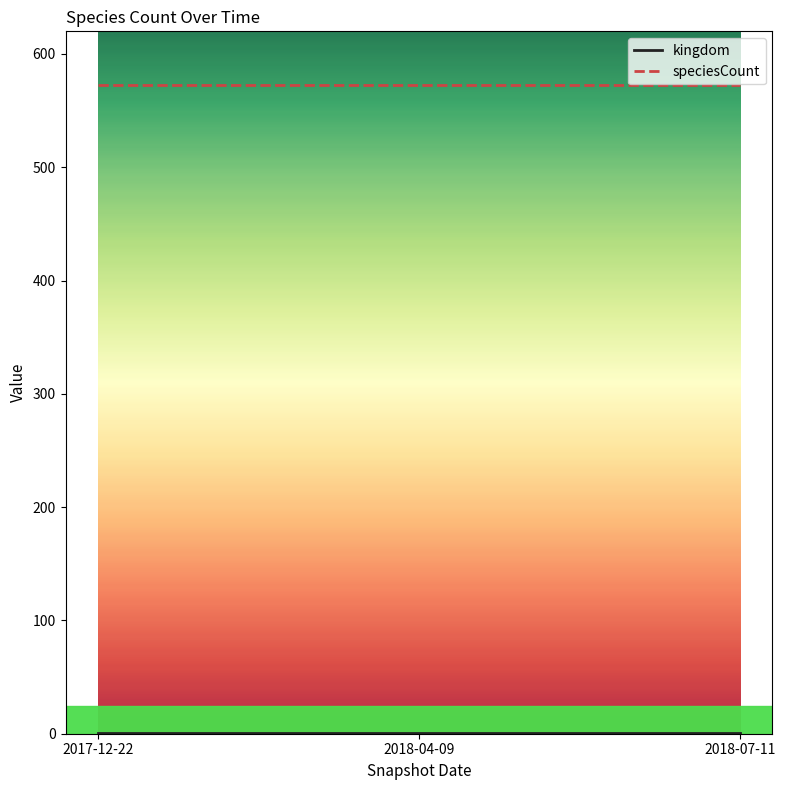

What is the maximum value for speciesCount?

573